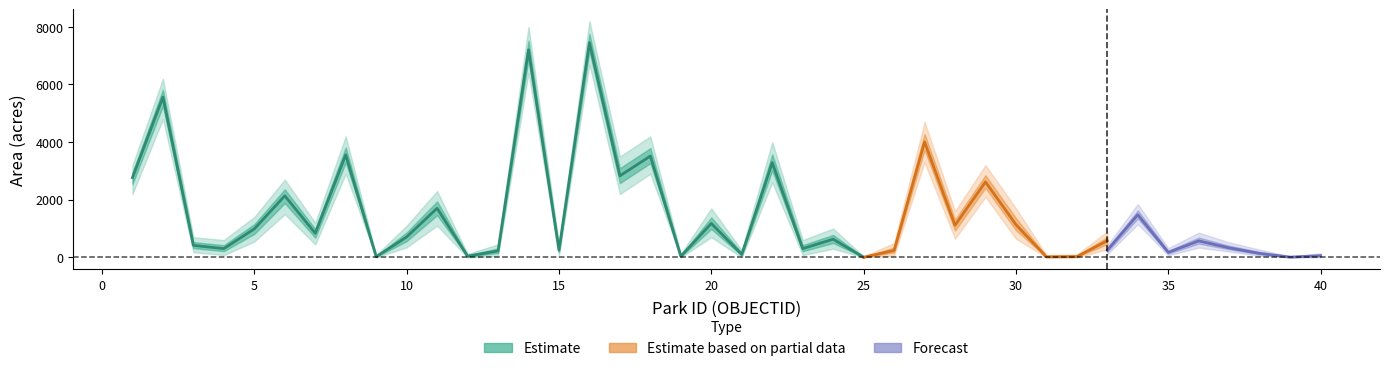

At which category is the sum across all series the highest?

16